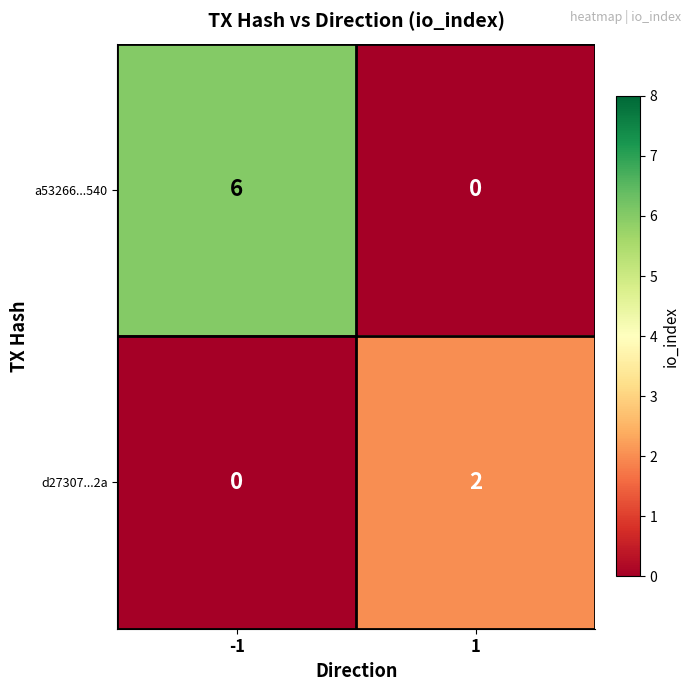

Is it true that d27307...2a equals -1 at -1?

False